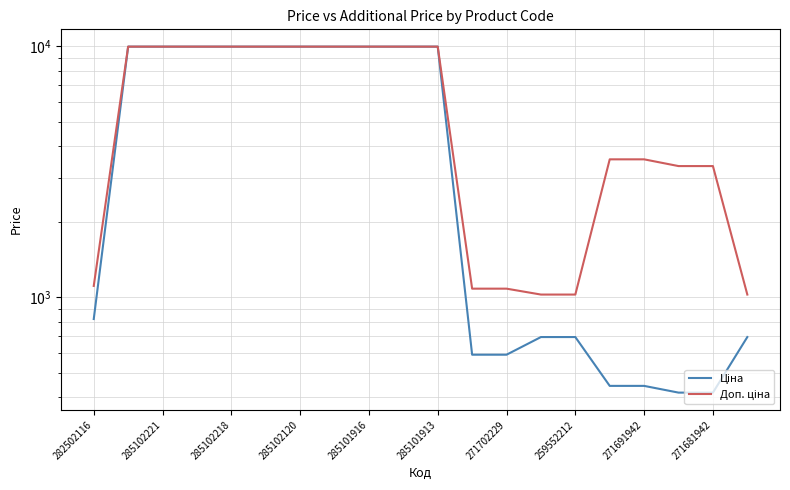

True or false: Доп. ціна and Ціна cross at least once.

False